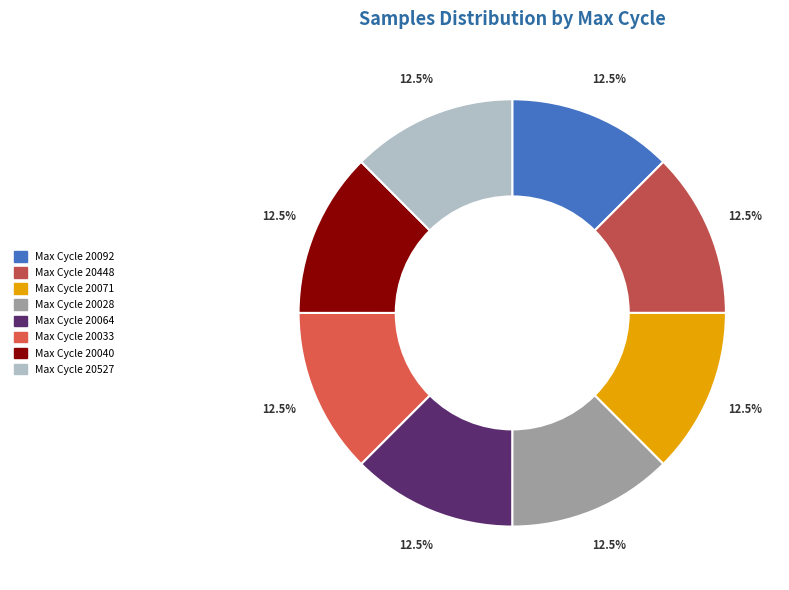

How many segments does this pie chart have?

8